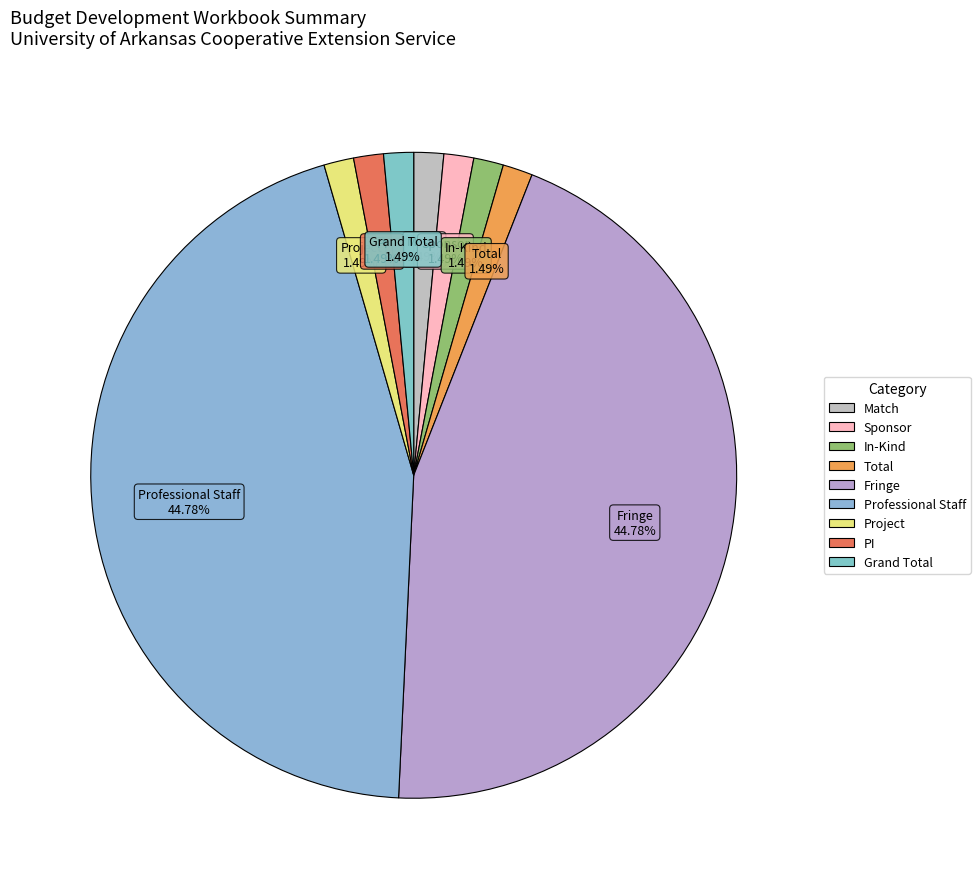

Count the number of slices in the pie.

9